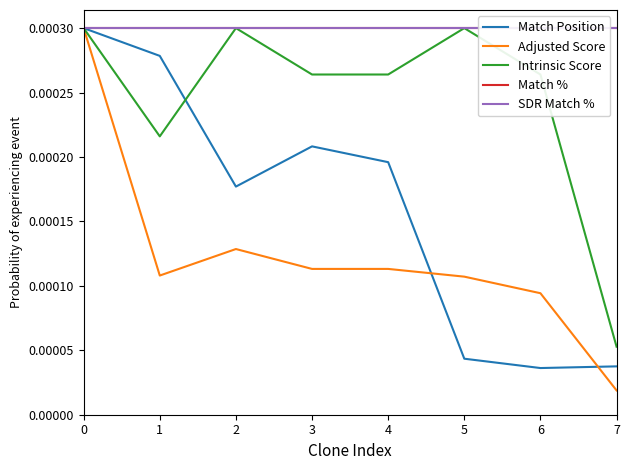

Does the chart display data point markers on the line(s)?

No